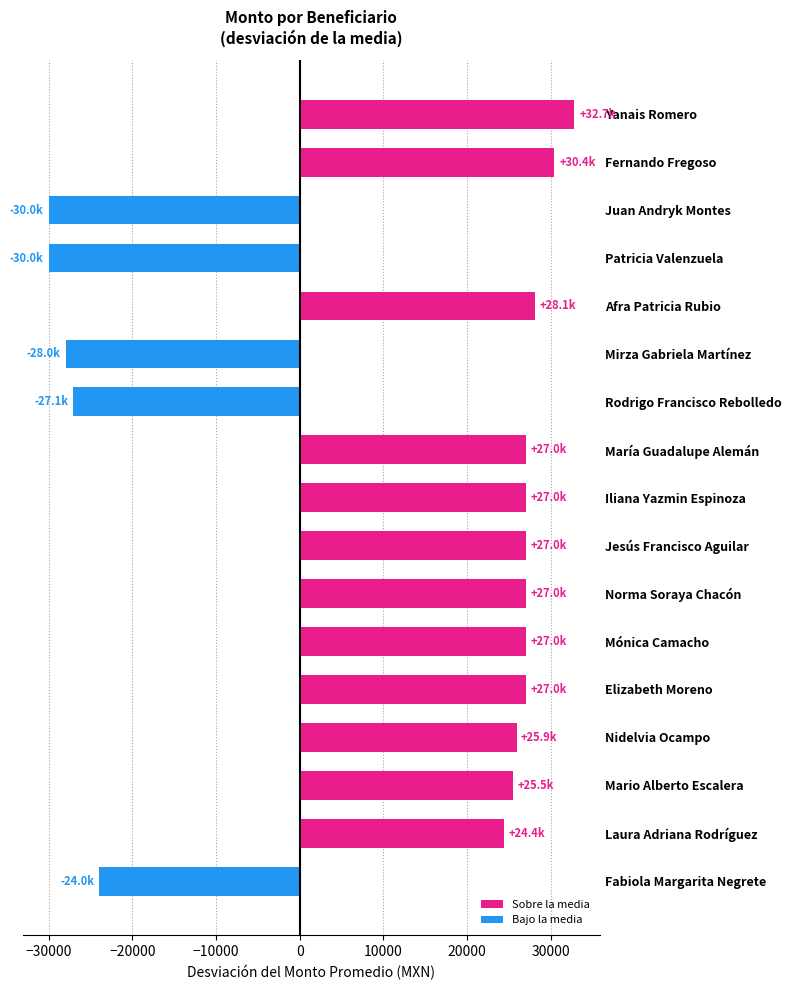

What is the change in value from Iliana Yazmin Espinoza to Mirza Gabriela Martínez?

-55000.0